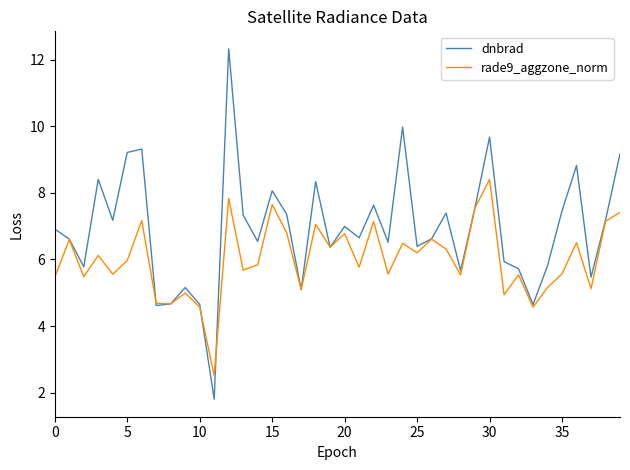

What is the minimum value for rade9_aggzone_norm?

2.5